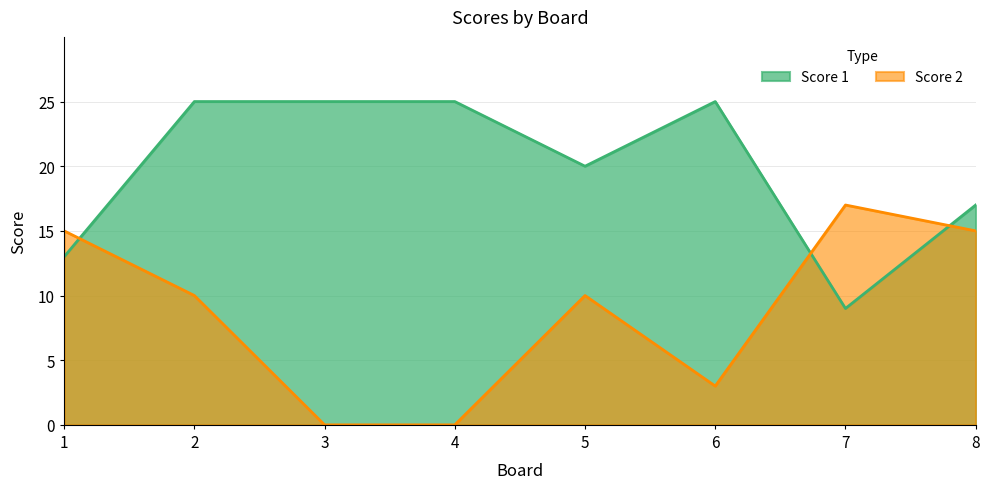

At which category is the sum across all series the highest?

2